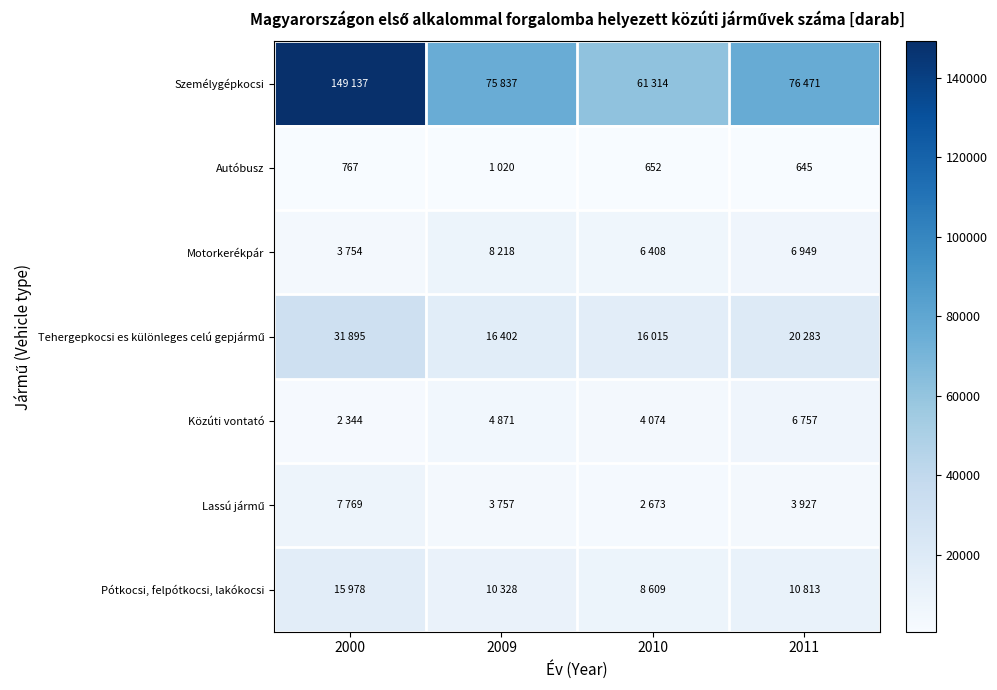

The value of Autóbusz at 2010 is 652. True or false?

True